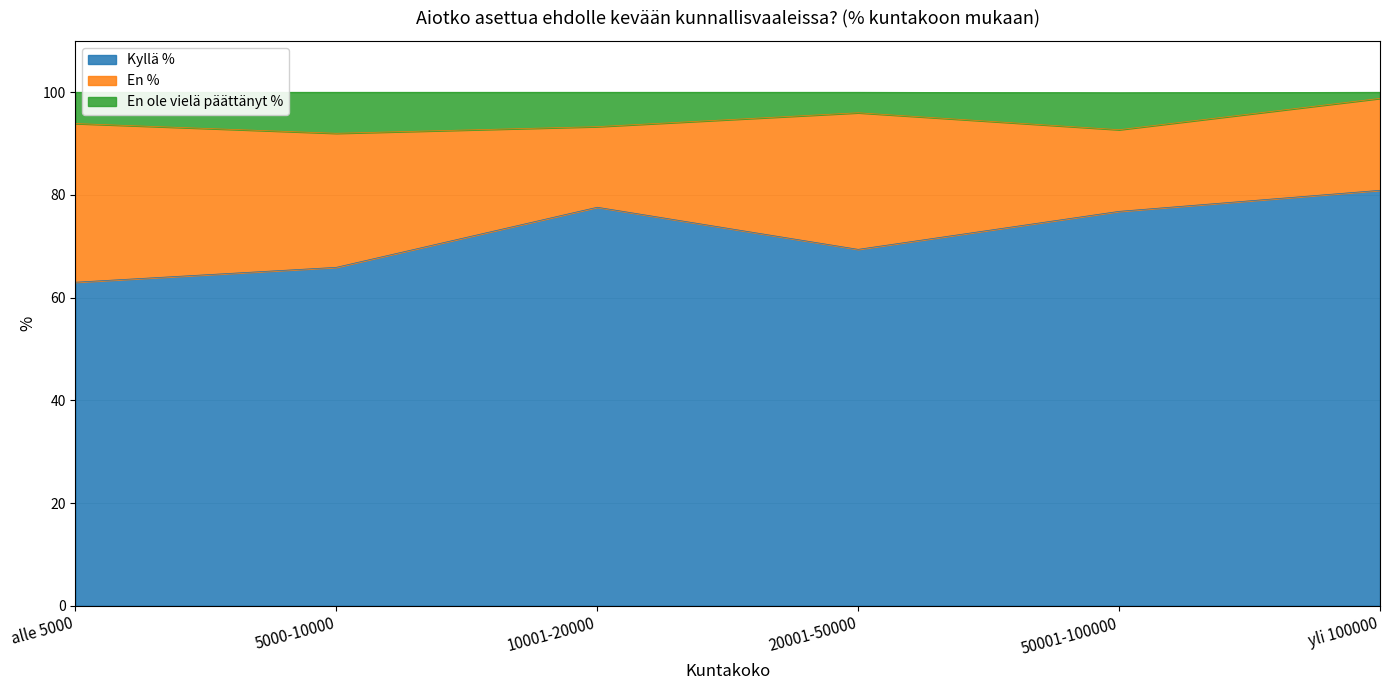

Between 10001-20000 and yli 100000, which is larger?

yli 100000